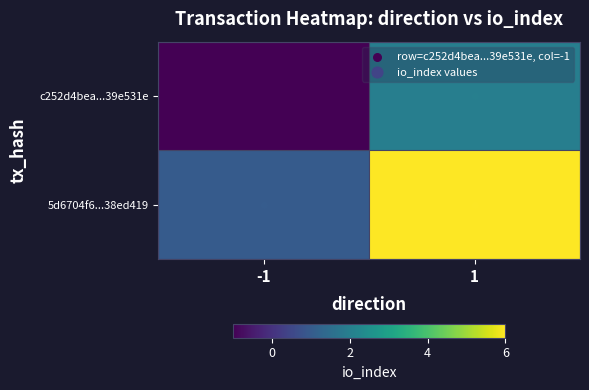

Between -1 and 1, which is larger?

1